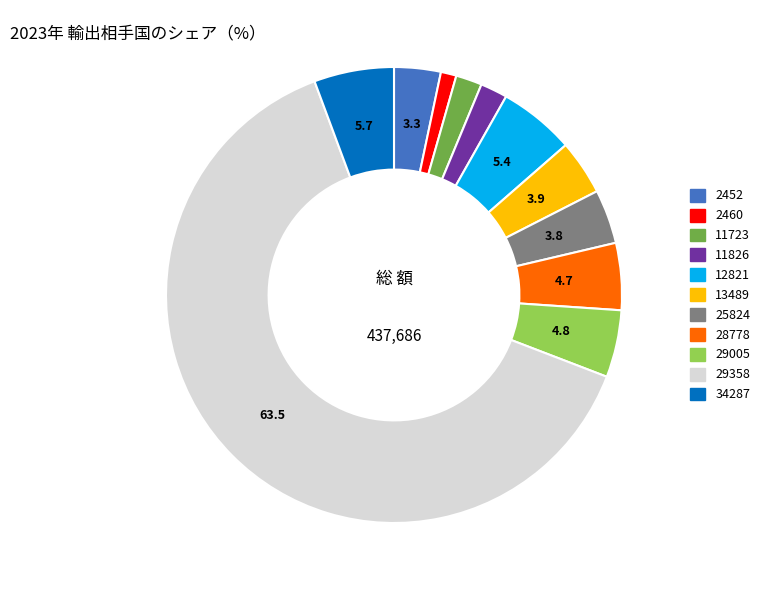

What is the largest slice in the pie chart?

29358